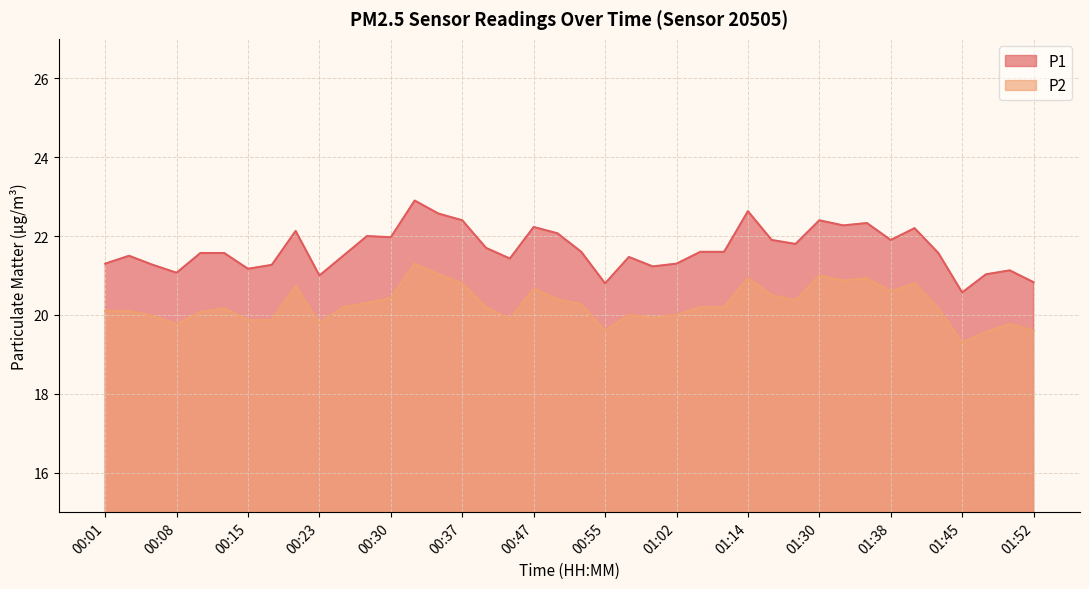

True or false: P1 and P2 cross at least once.

False